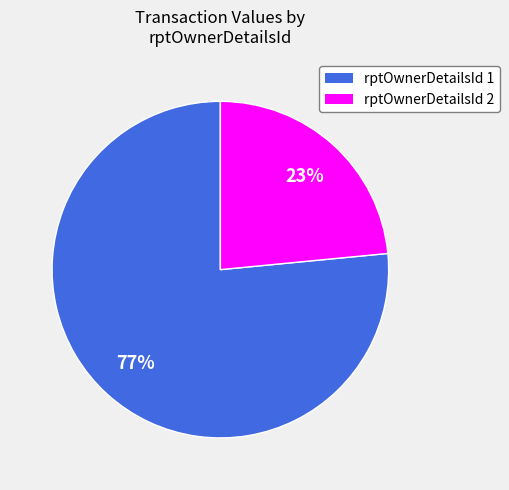

To the nearest percent, what is the average slice percentage?

50%